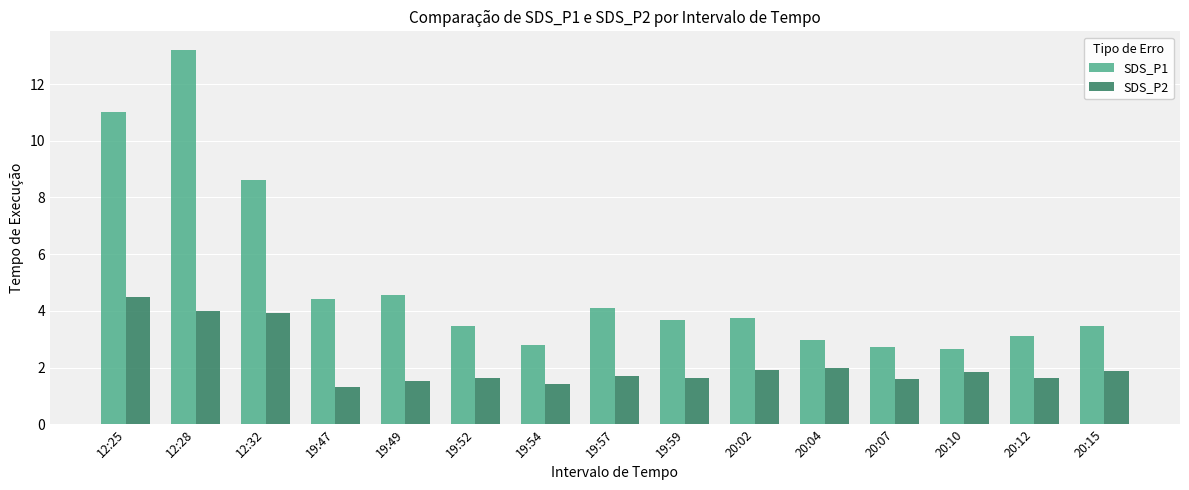

List the series in order of their overall mean, lowest first.

SDS_P2, SDS_P1